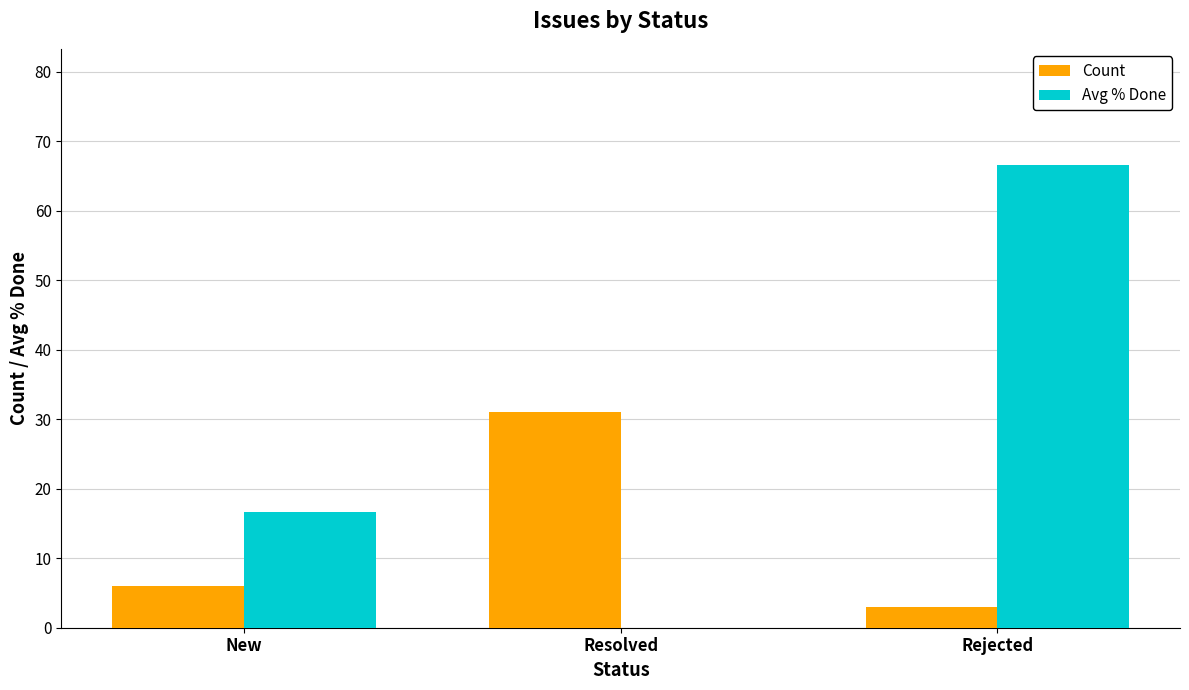

Where is Avg % Done nearest to the value 33?

New